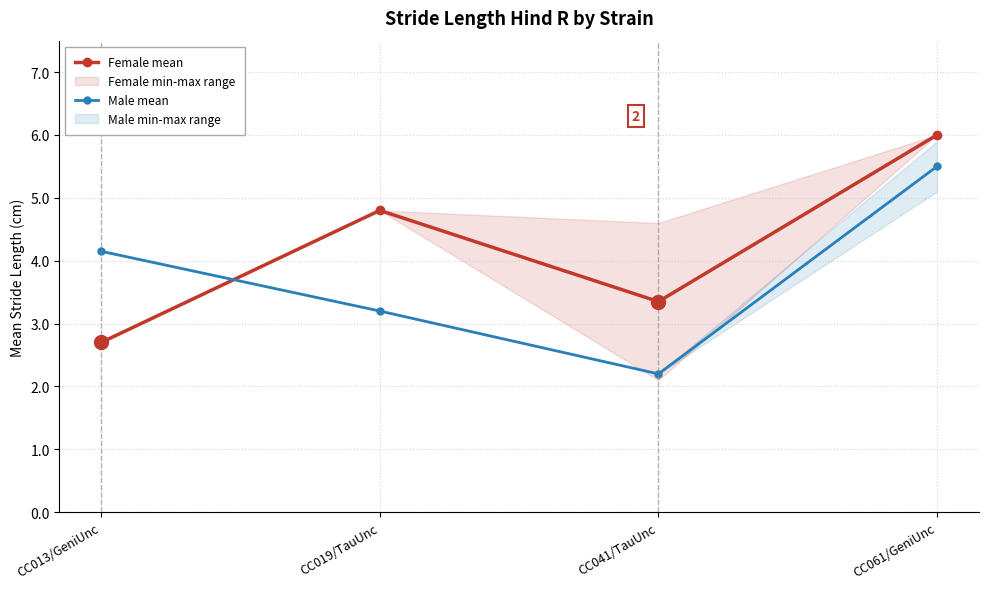

Where do Female mean and Male mean first cross each other?

CC013/GeniUnc and CC019/TauUnc